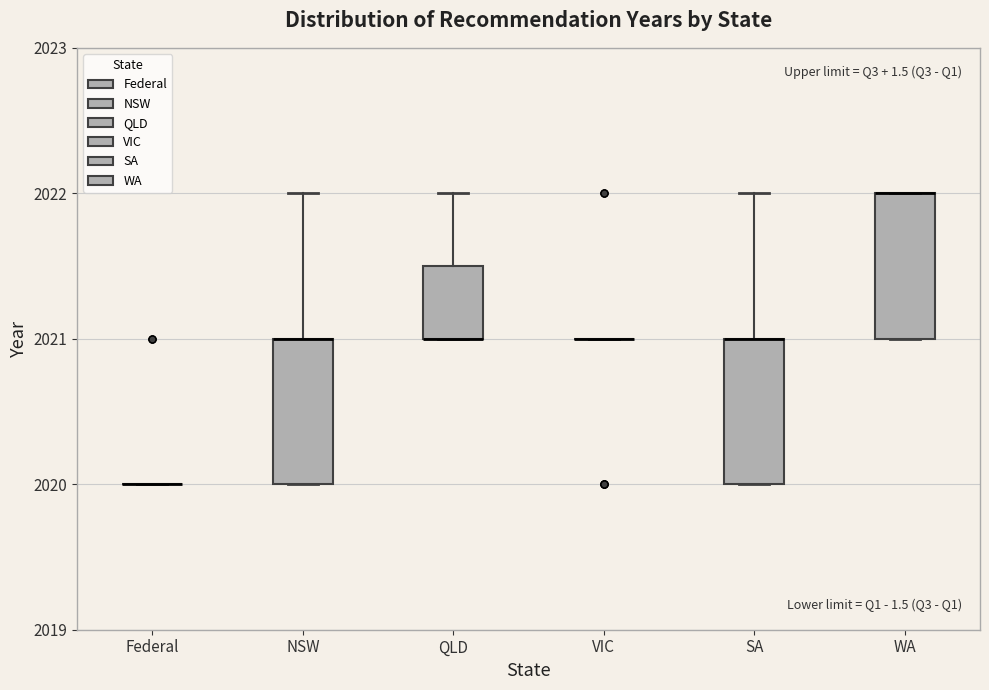

Reading left to right, transcribe this box plot: for each box, give where its median line is, the range the box spans, and where its two whiskers end, as read against the y-axis. The values are not printed on the chart, so give them approximately, as read against the axis.

Federal: box collapsed to a line at 2020.0, whiskers 2020.0 to 2020.0
NSW: median 2021.0 (drawn on the box's upper edge), box 2020.0 to 2021.0, whiskers 2020.0 to 2022.0
QLD: median 2021.0 (drawn on the box's lower edge), box 2021.0 to 2021.5, whiskers 2021.0 to 2022.0
VIC: box collapsed to a line at 2021.0, whiskers 2021.0 to 2021.0
SA: median 2021.0 (drawn on the box's upper edge), box 2020.0 to 2021.0, whiskers 2020.0 to 2022.0
WA: median 2022.0 (drawn on the box's upper edge), box 2021.0 to 2022.0, whiskers 2021.0 to 2022.0